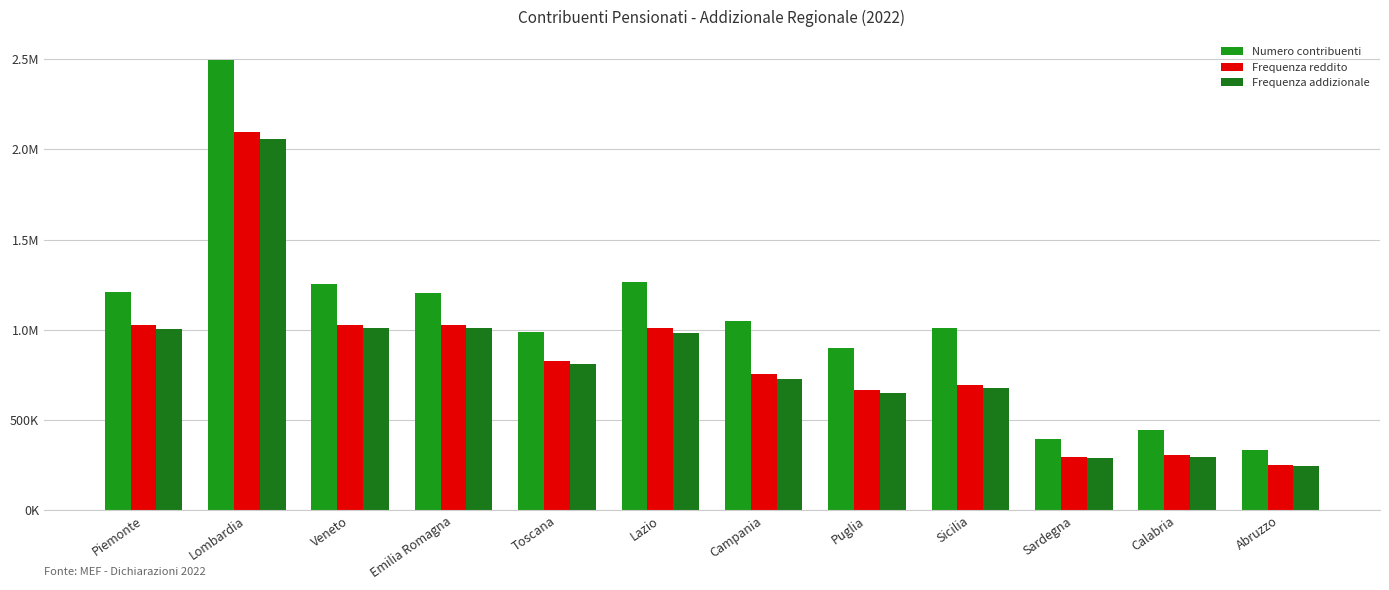

What is the label of the 6th bar from the left?

Lazio